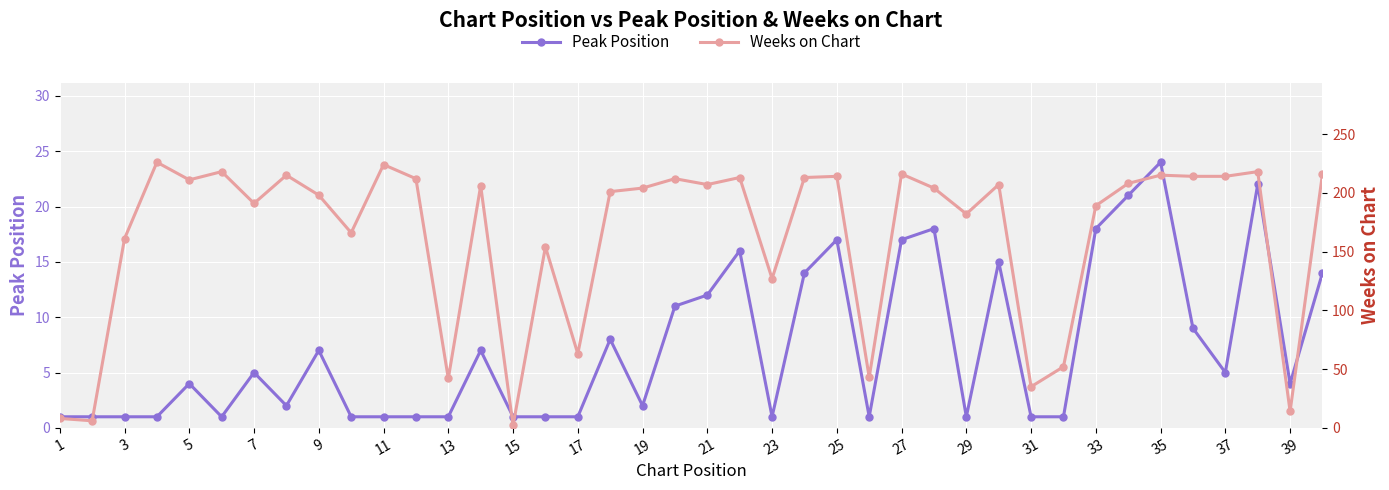

What is the value of the Weeks on Chart point at the 27th from the left?

216